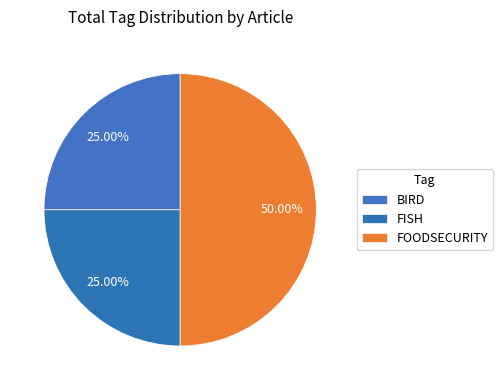

Count the number of slices in the pie.

3